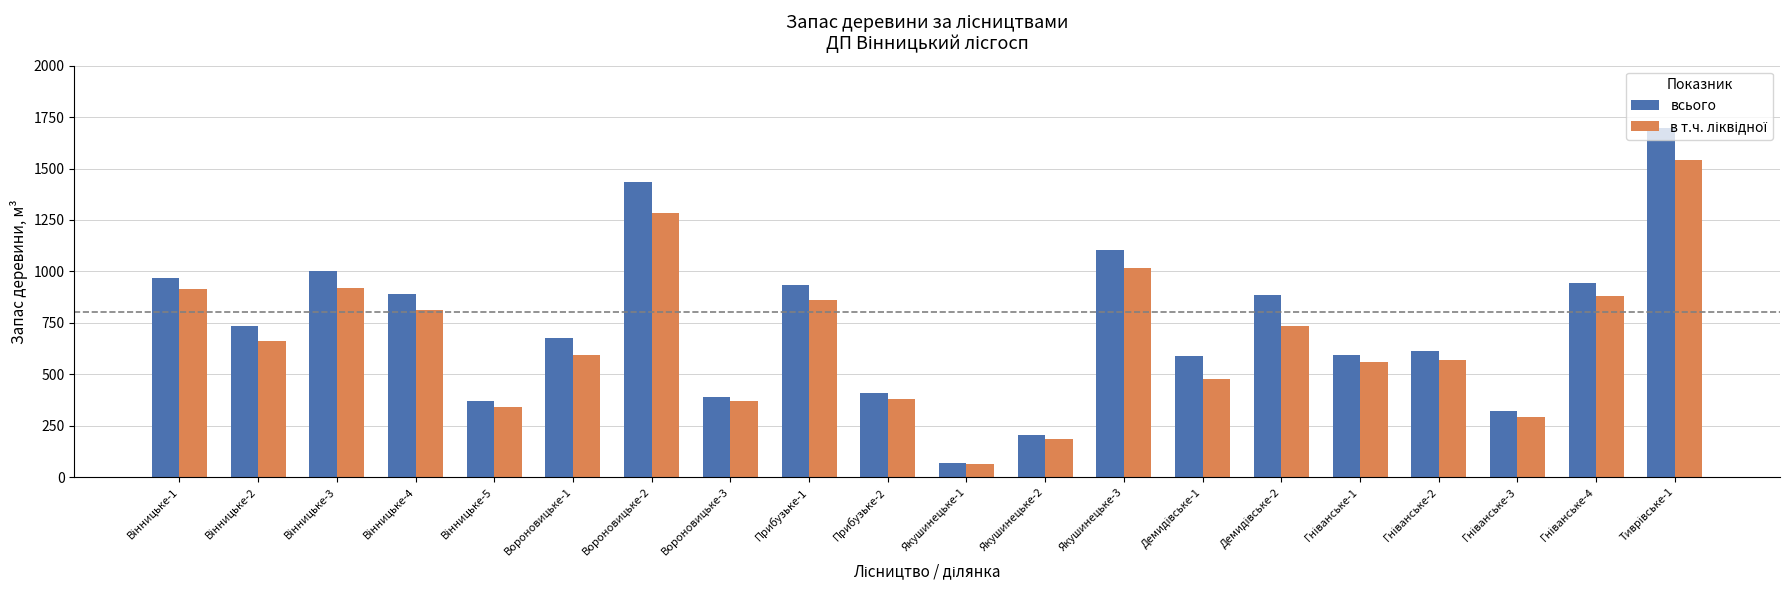

What is the greatest value displayed?

1697